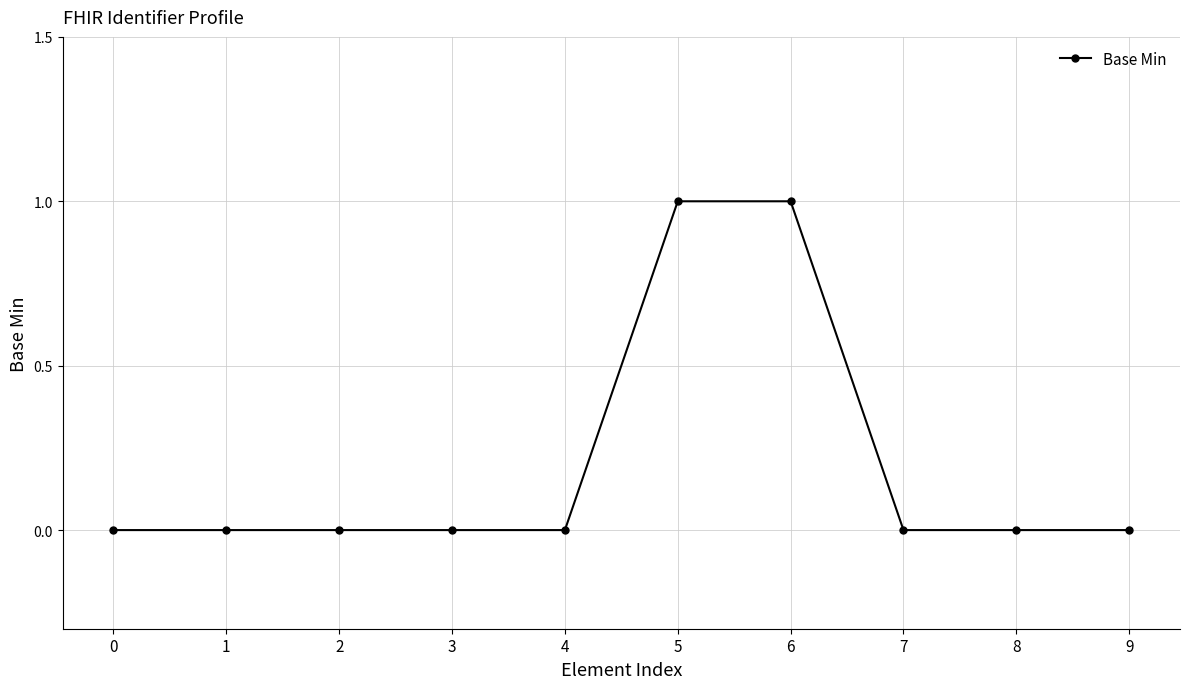

Reading left to right, extract all data points from this chart.

0	0	0	0	0	1	1	0	0	0